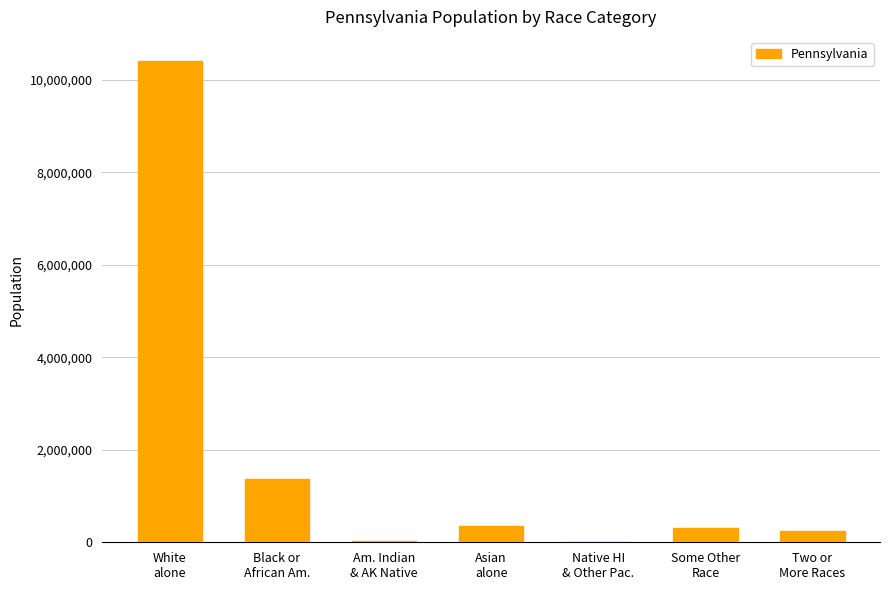

Which has a higher value, Am. Indian
& AK Native or Two or
More Races?

Two or
More Races